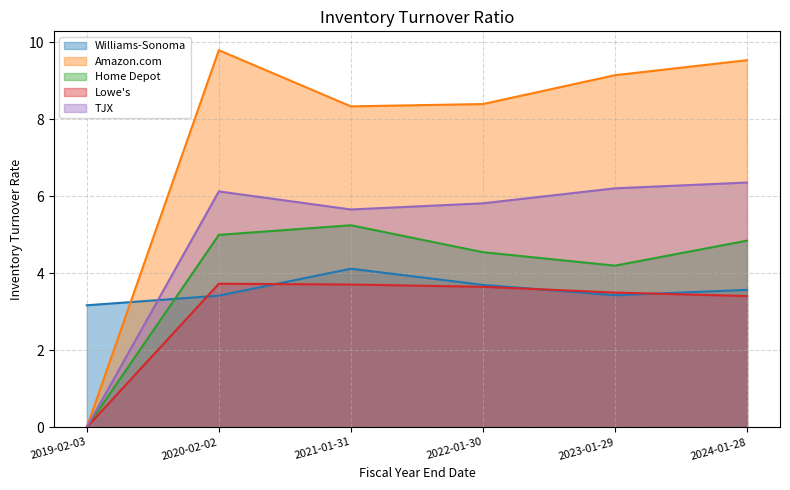

Which has a higher value, 2023-01-29 or 2020-02-02?

2023-01-29